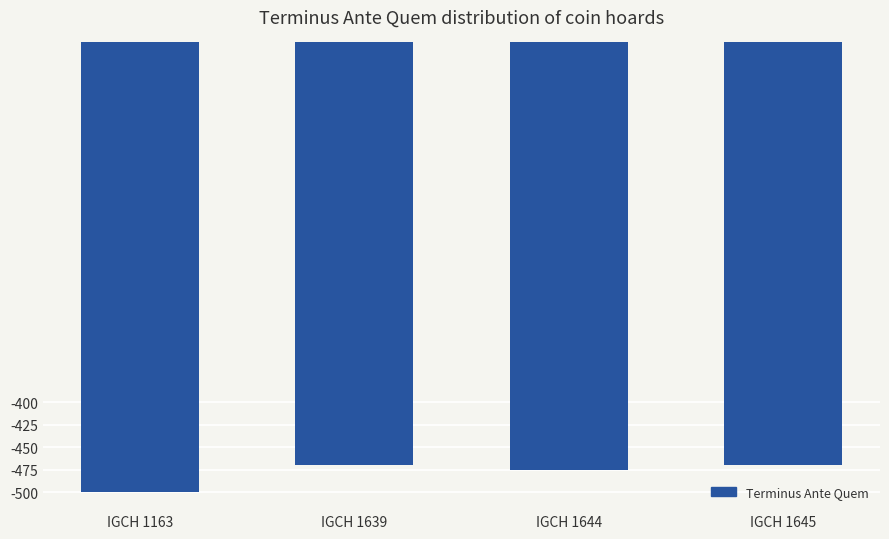

What is the difference between the second highest and second lowest values?

5